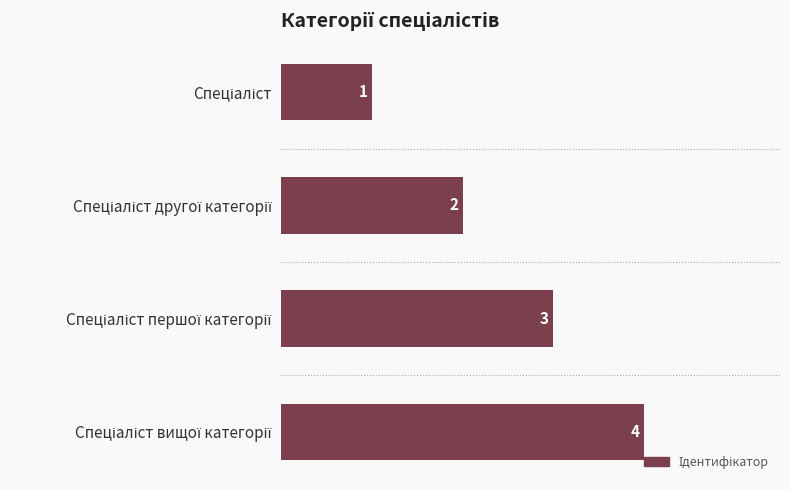

What is the maximum value shown in the chart?

4